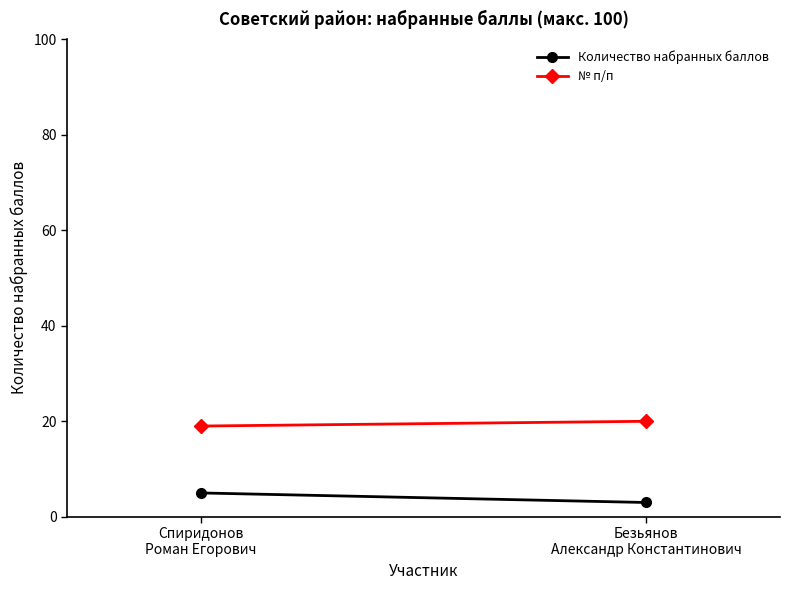

Rank the series by their average value, from lowest to highest.

Количество набранных баллов, № п/п